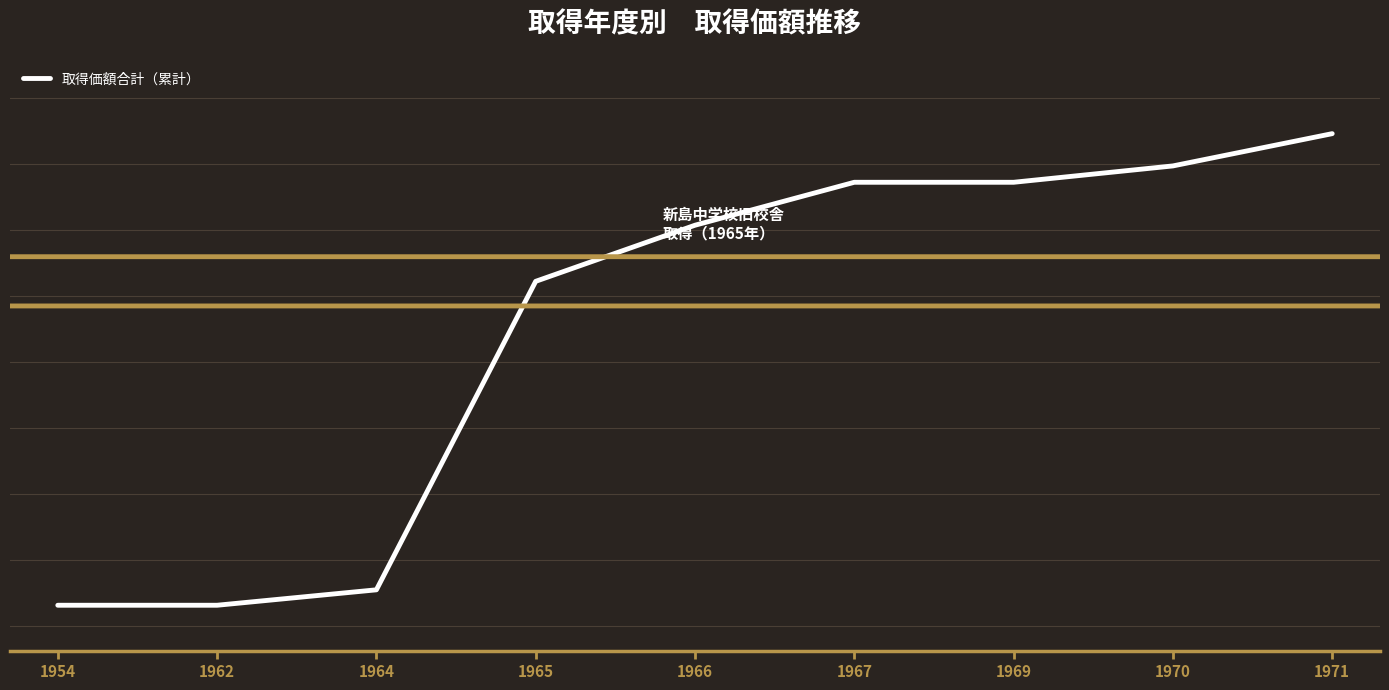

List the labels in order of value, largest first.

1971, 1970, 1969, 1967, 1966, 1965, 1964, 1962, 1954